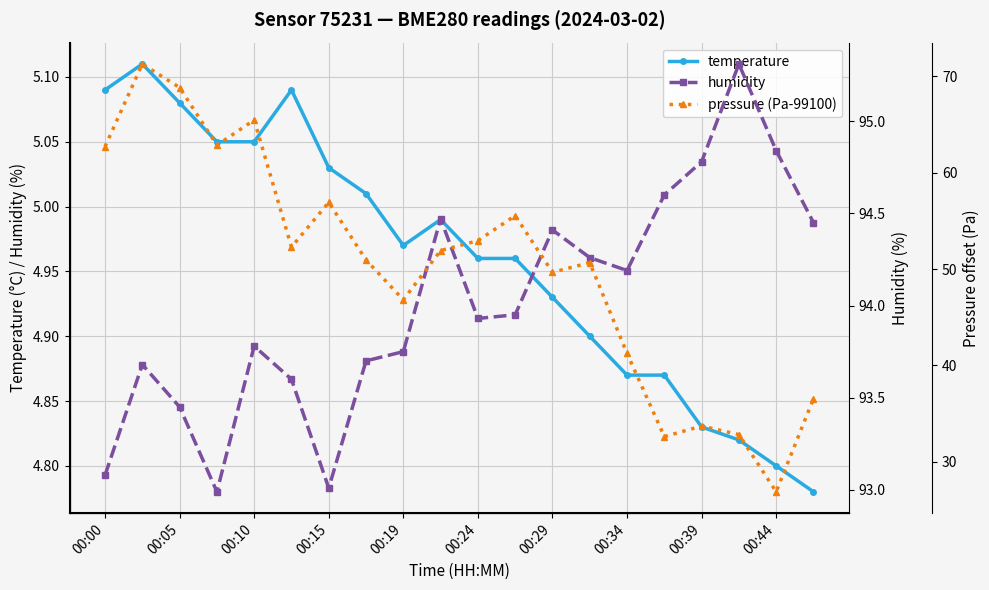

True or false: temperature has more than 1 points higher than both neighbors.

True